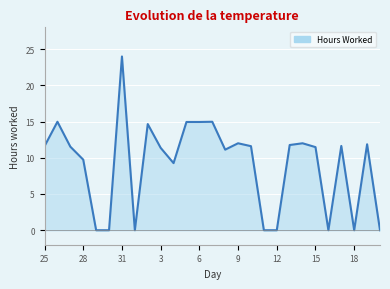

What is the greatest value displayed?

24.0